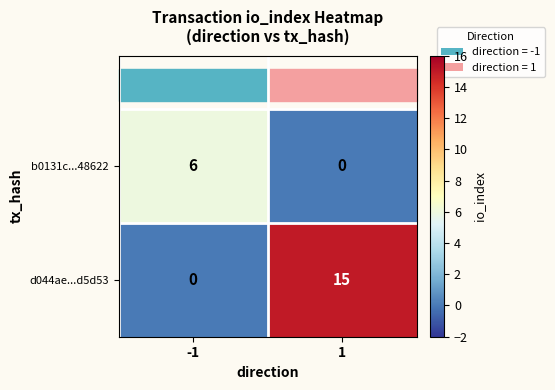

What is the approximate value of d044ae...d5d53 at 1?

15